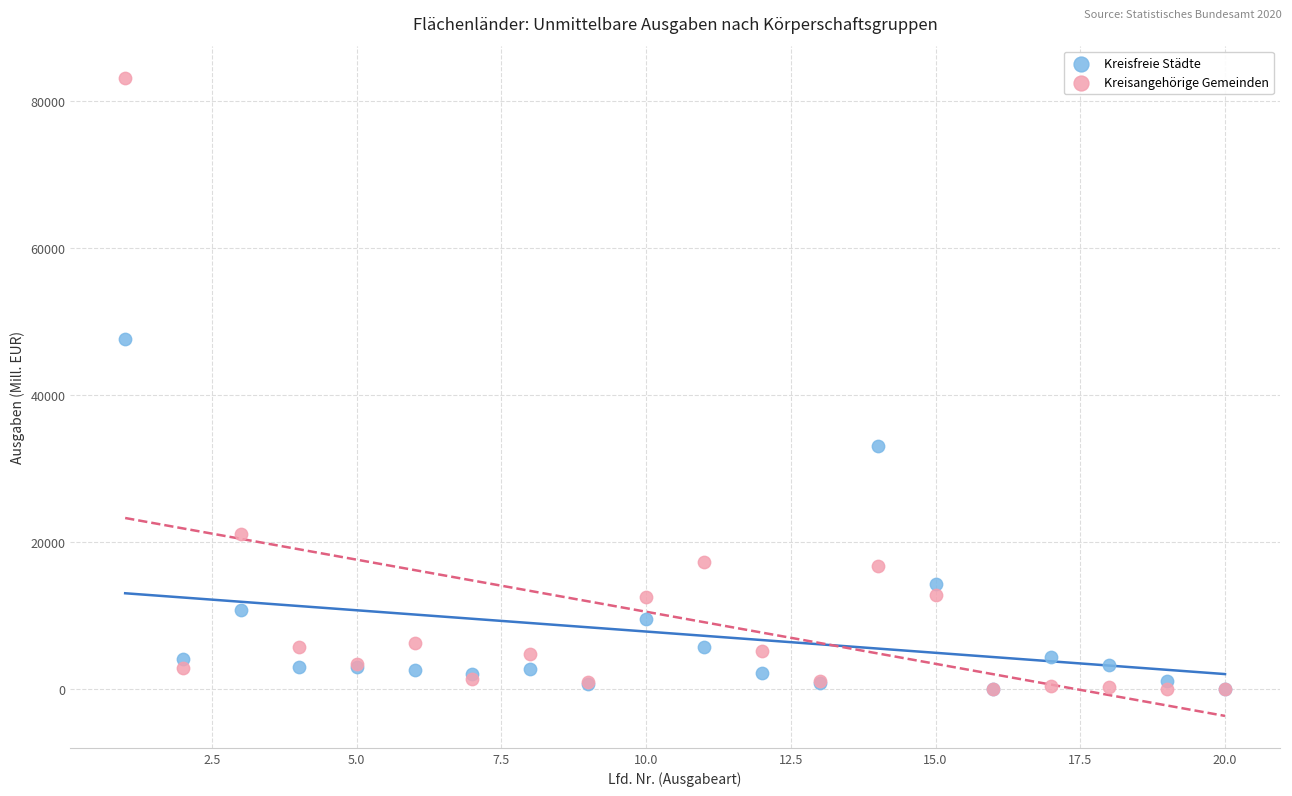

Across all series, what Y value is closest to 41569?

47553.0